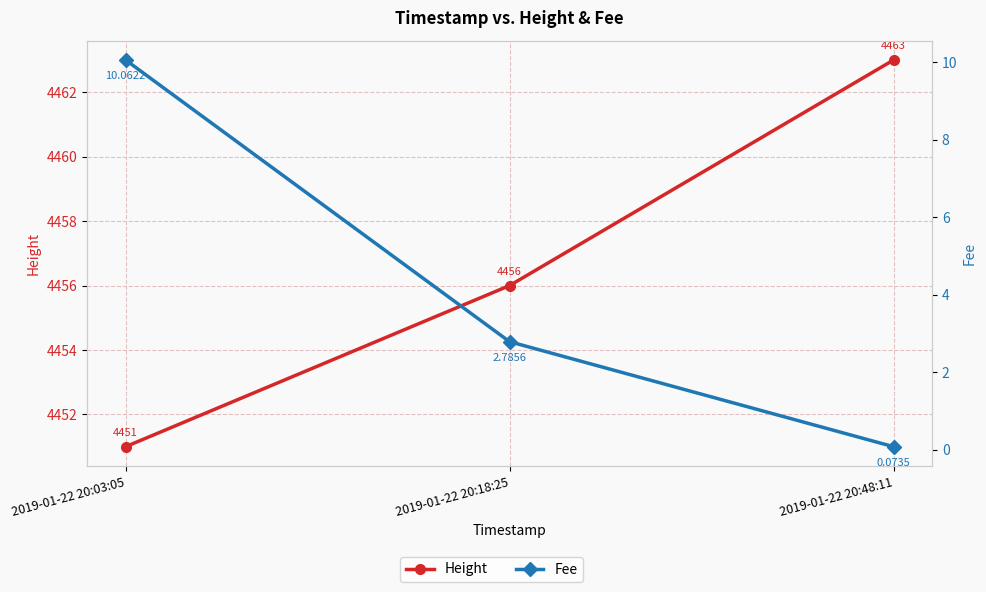

What is the difference between the maximum and second lowest values in the Fee series?

7.3